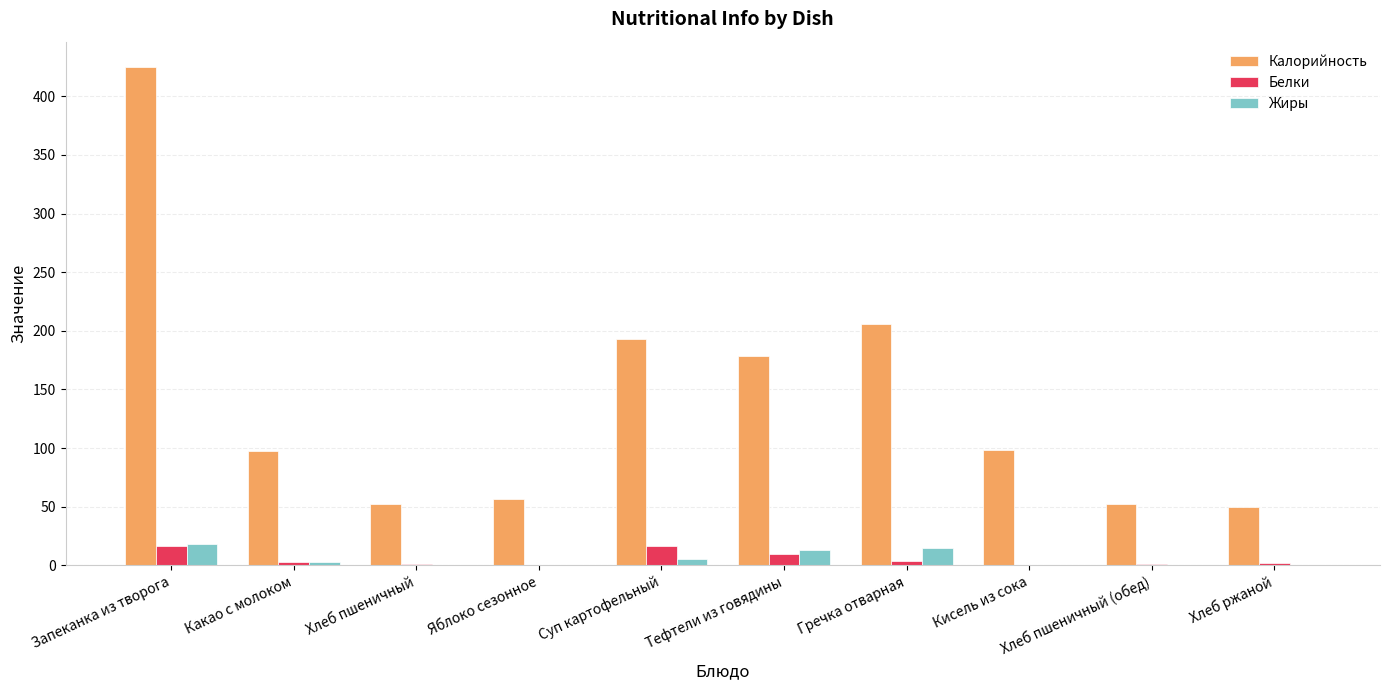

Which series has the largest total across all categories?

Калорийность